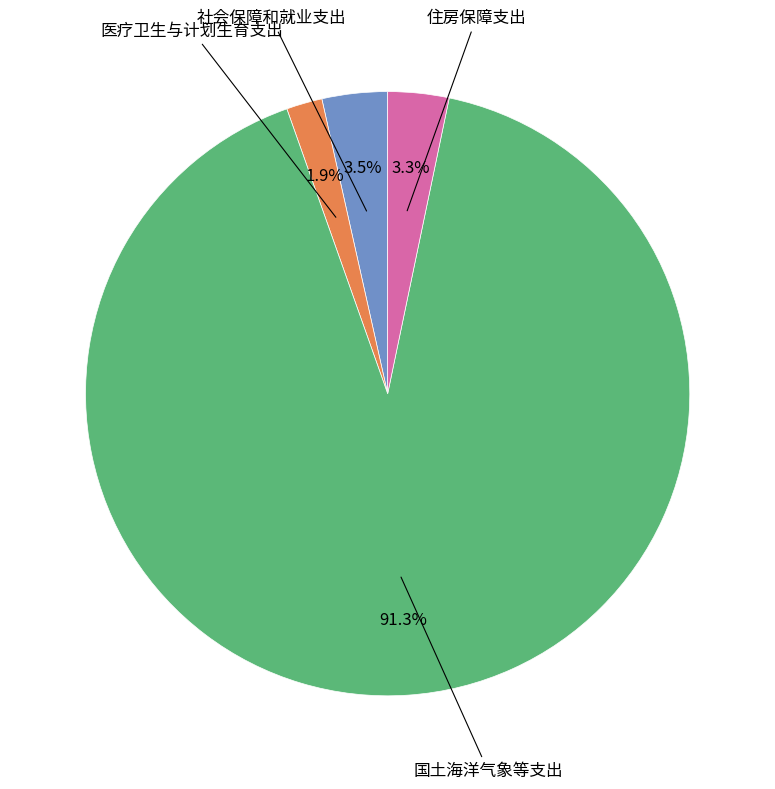

Does any single category account for the majority?

Yes